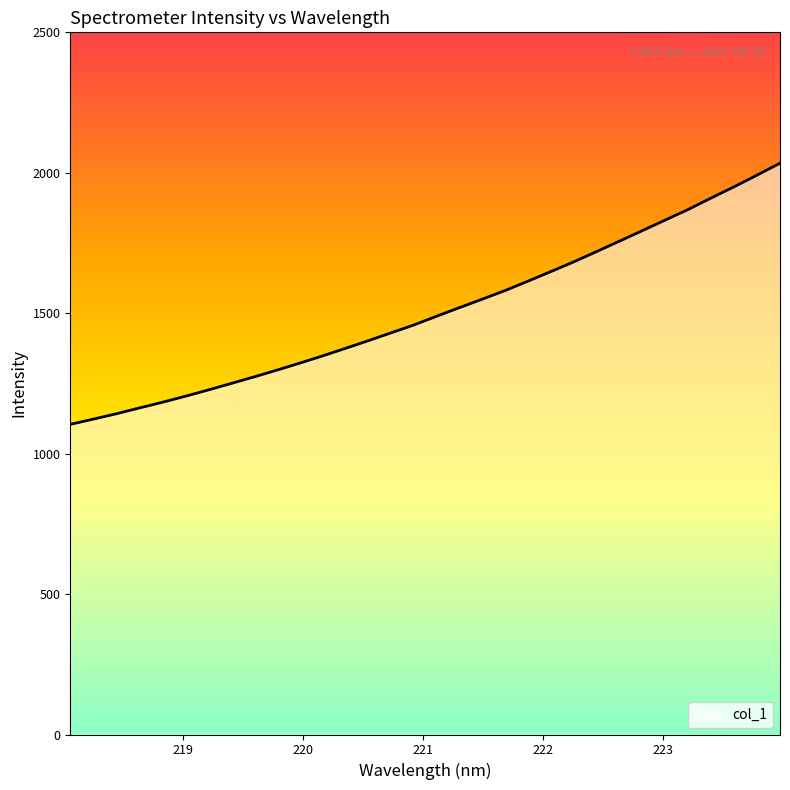

Count the number of values greater than 1489.

16